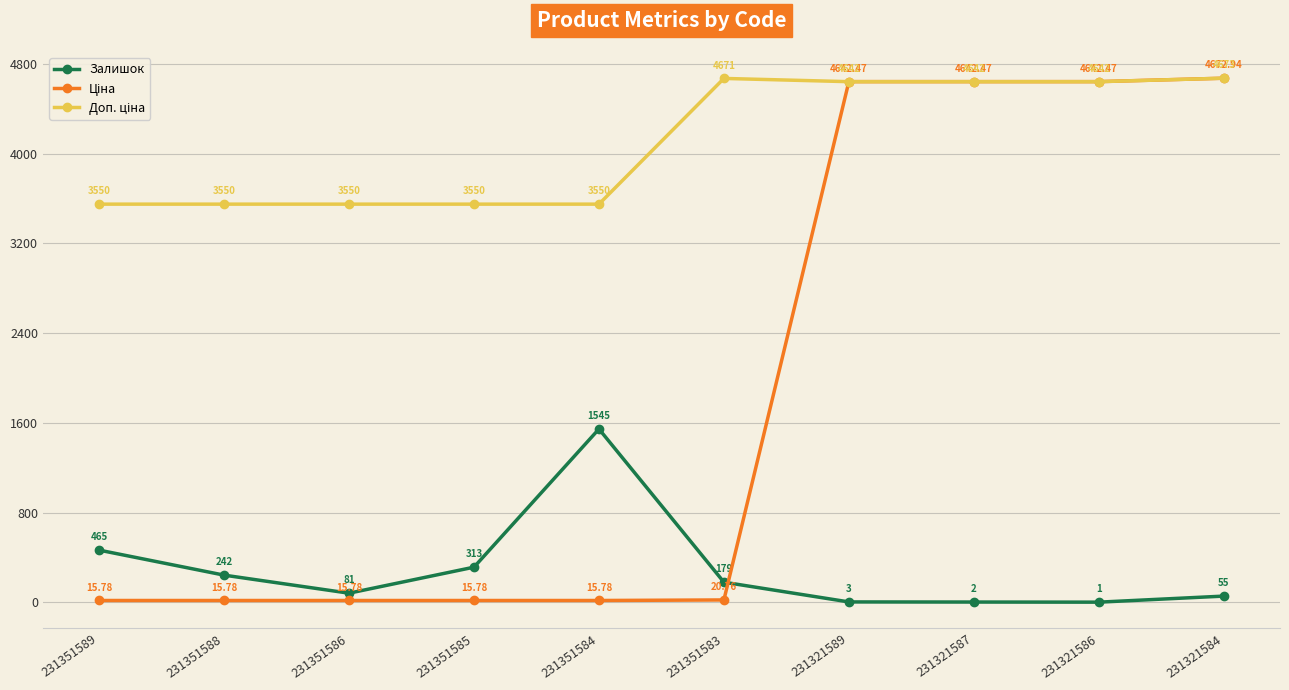

How many series are shown in this chart?

3